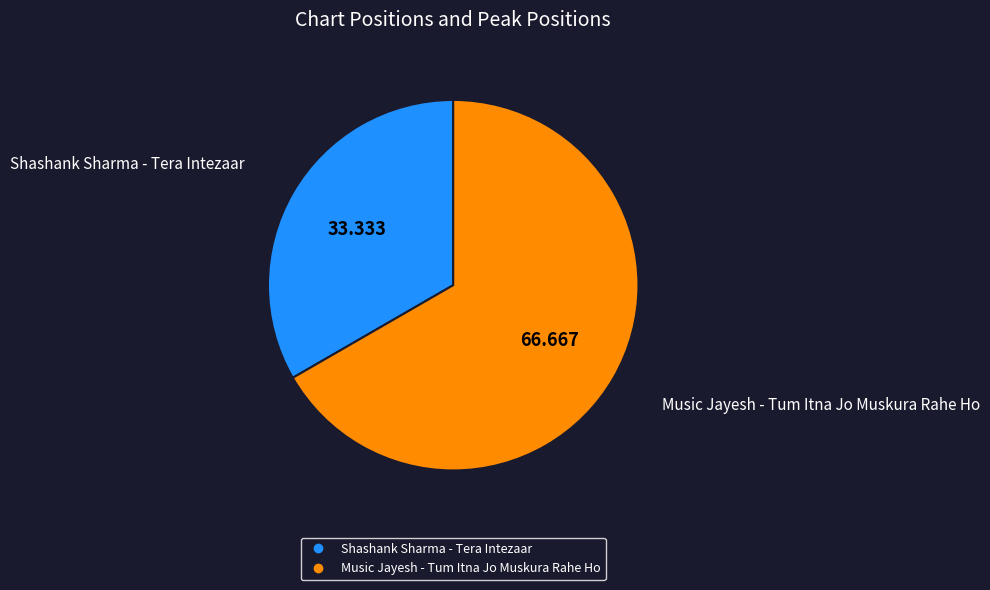

Does Shashank Sharma - Tera Intezaar account for over 50% of the chart?

No